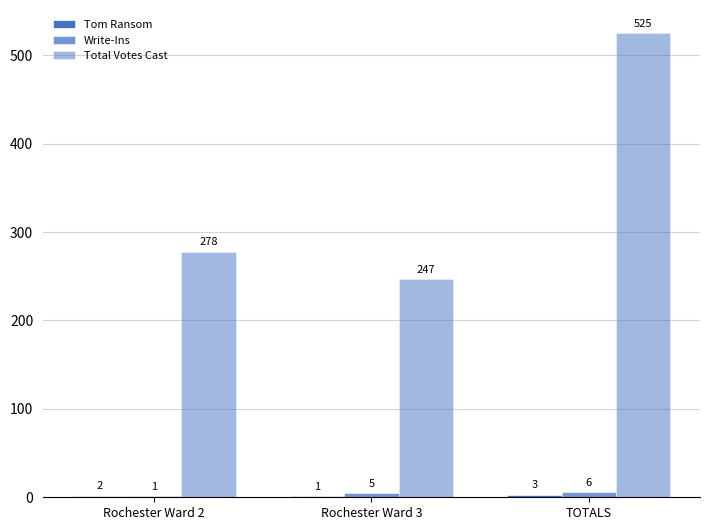

Are the bars horizontal?

No